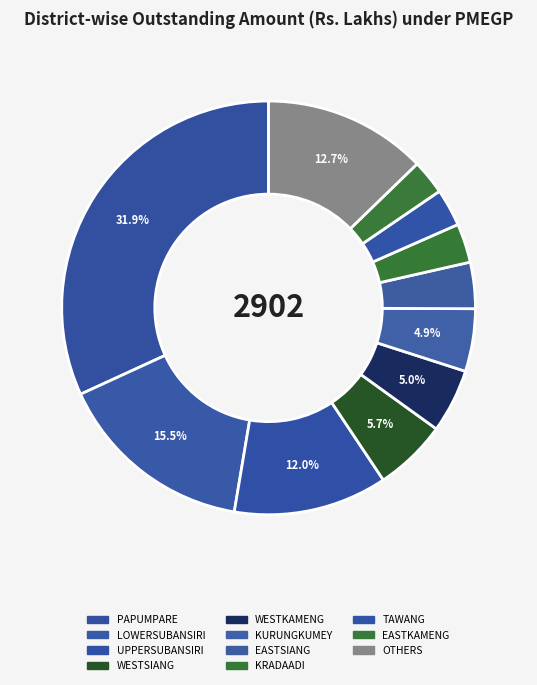

How many slices are in this pie chart?

11